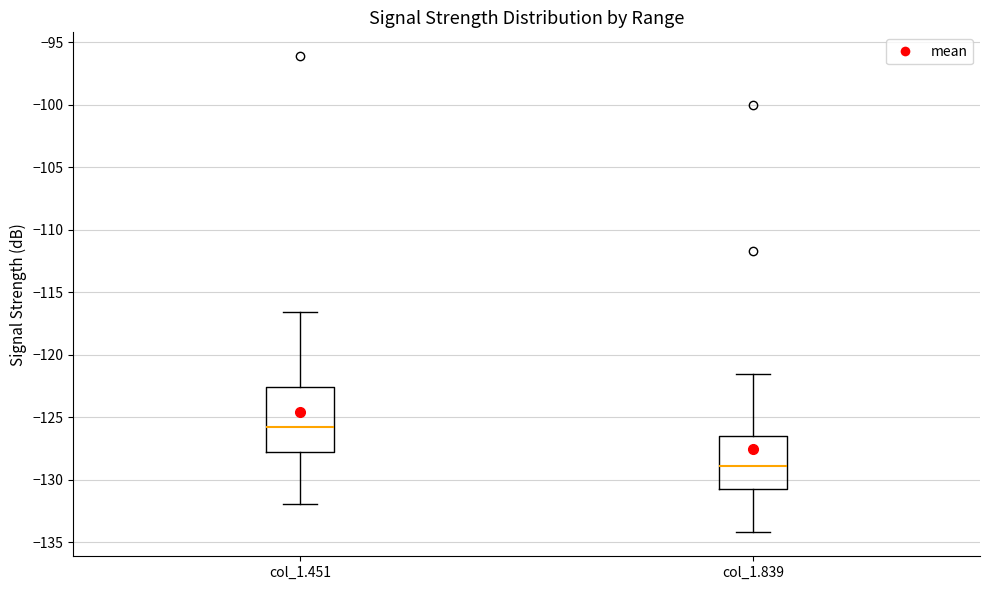

Which box's median line is the lowest?

col_1.839